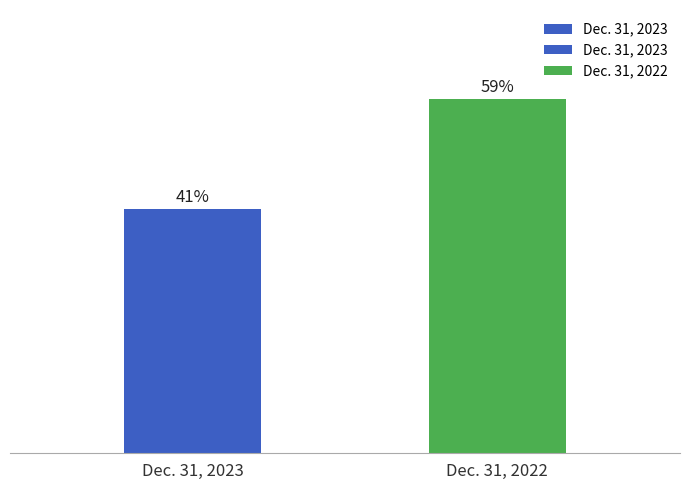

Are the bars grouped side by side (vs. stacked)?

No